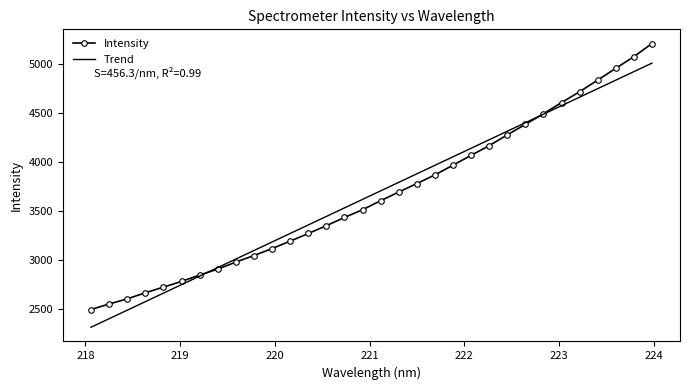

List the series in order of their peak value, highest first.

Intensity, Trend